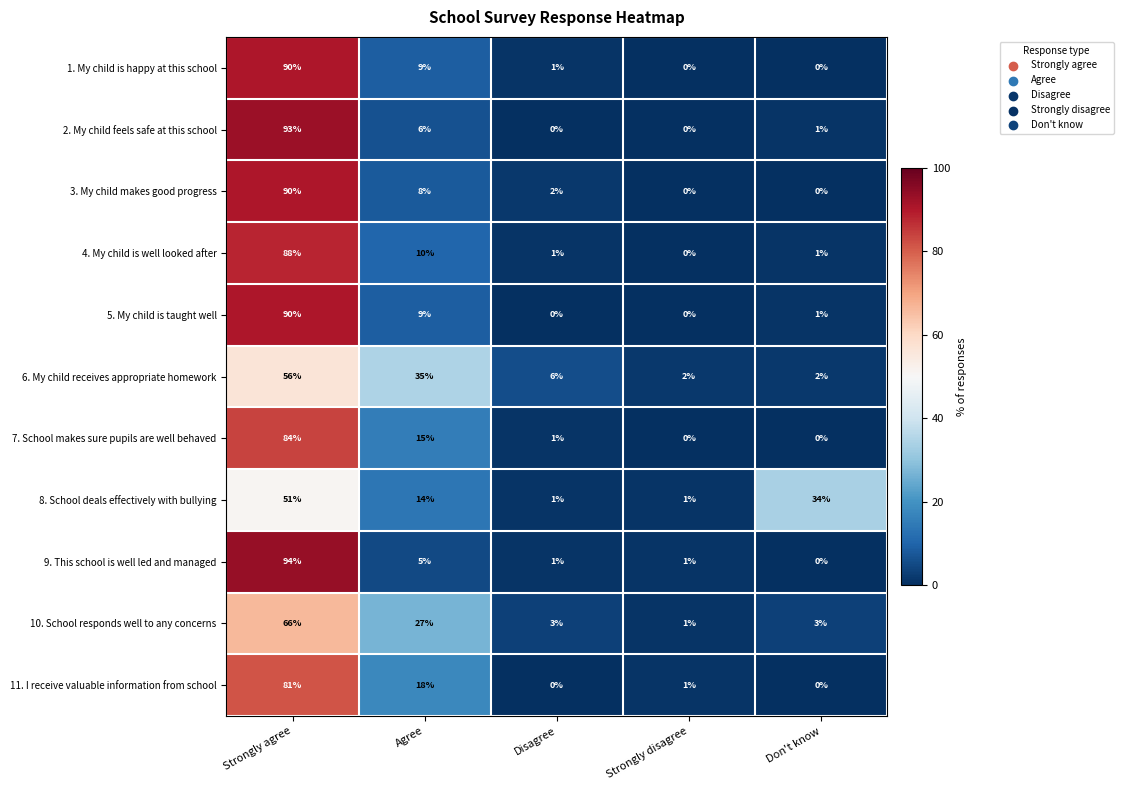

Where is 9. This school is well led and managed nearest to the value 47?

Agree